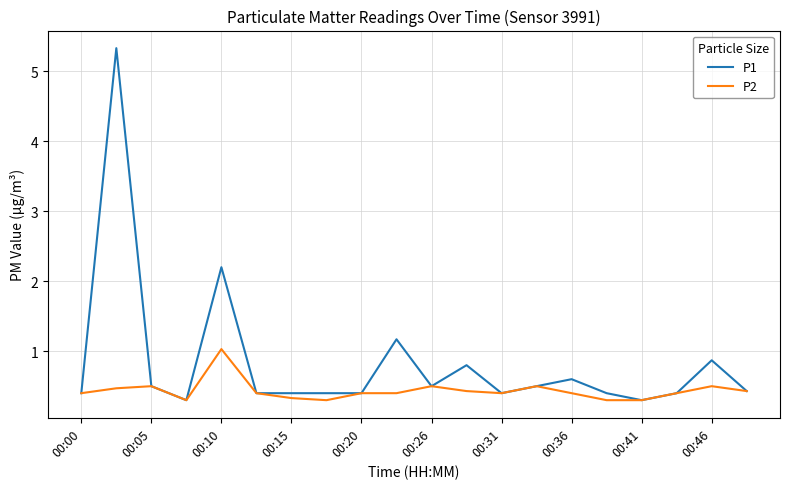

How many lines are shown in the chart?

2